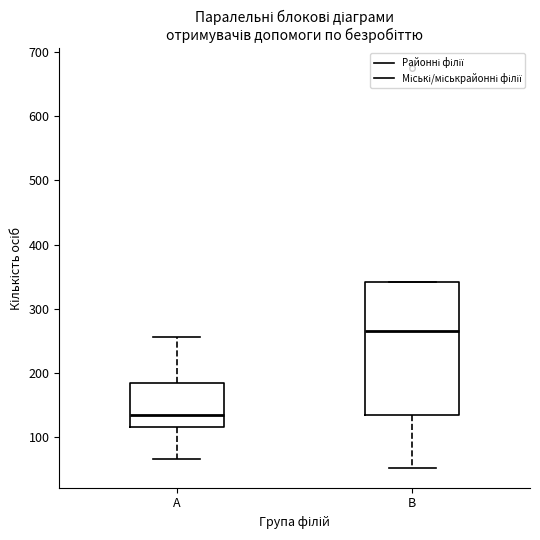

Reading left to right, read every box against the y-axis: the position of its median line, the range the box covers, and the ends of its whiskers. The values are not printed on the chart, so give them approximately, as read against the axis.

A: median 130, box 110 to 180, whiskers 70 to 260
B: median 270, box 130 to 340, whiskers 50 to 340